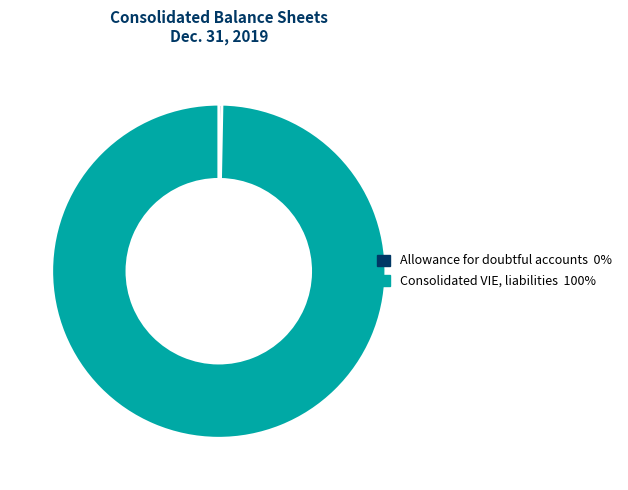

True or false: Allowance for doubtful accounts accounts for 0% of the total.

True